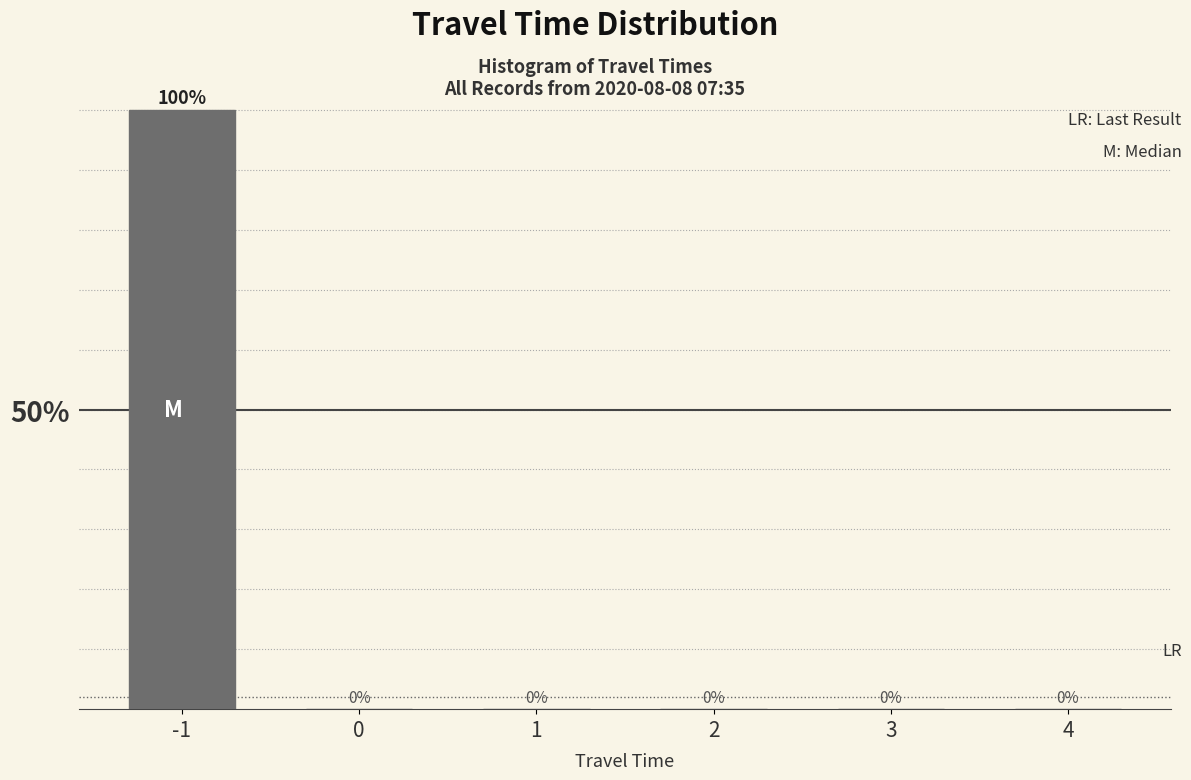

What is the maximum value shown in the chart?

100